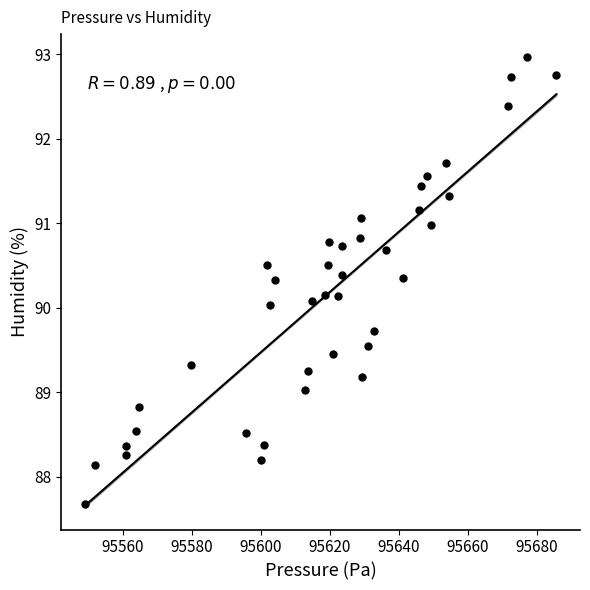

What is the range of Y values (max minus min)?

5.3